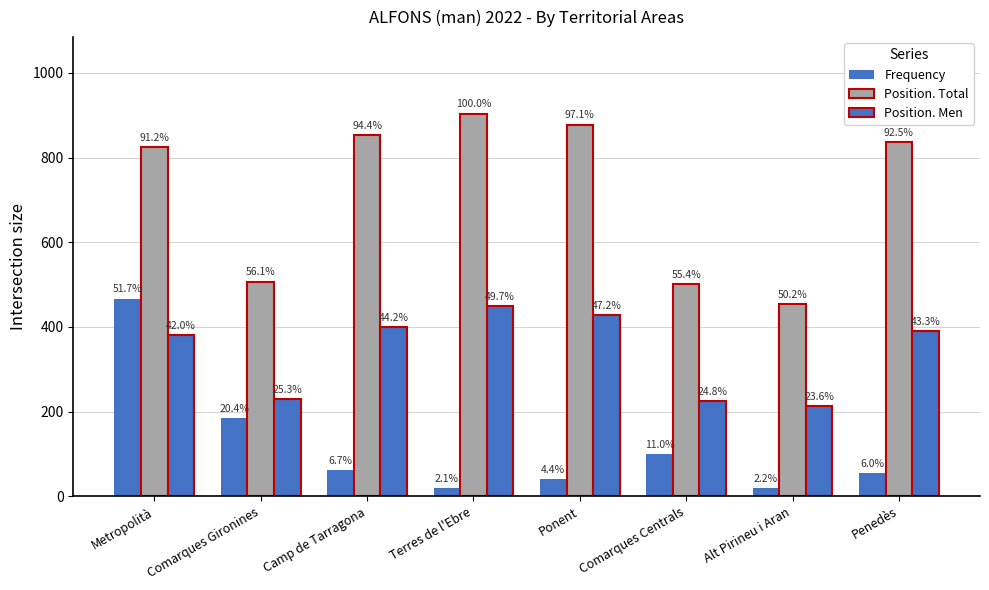

Does the chart contain any negative values?

No